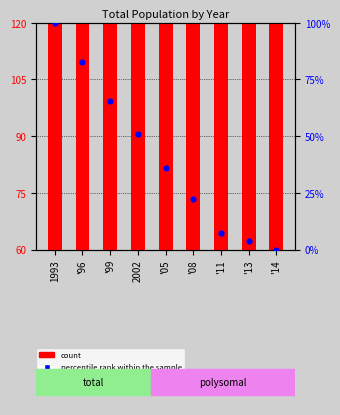

Which series reaches the minimum Y coordinate?

percentile rank within the sample